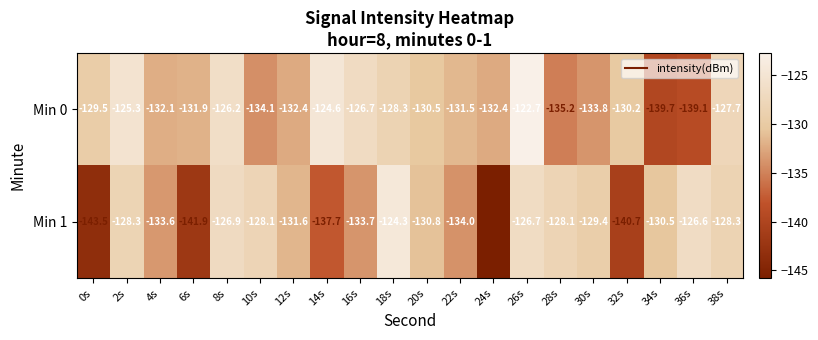

What is the greatest value displayed?

-122.7